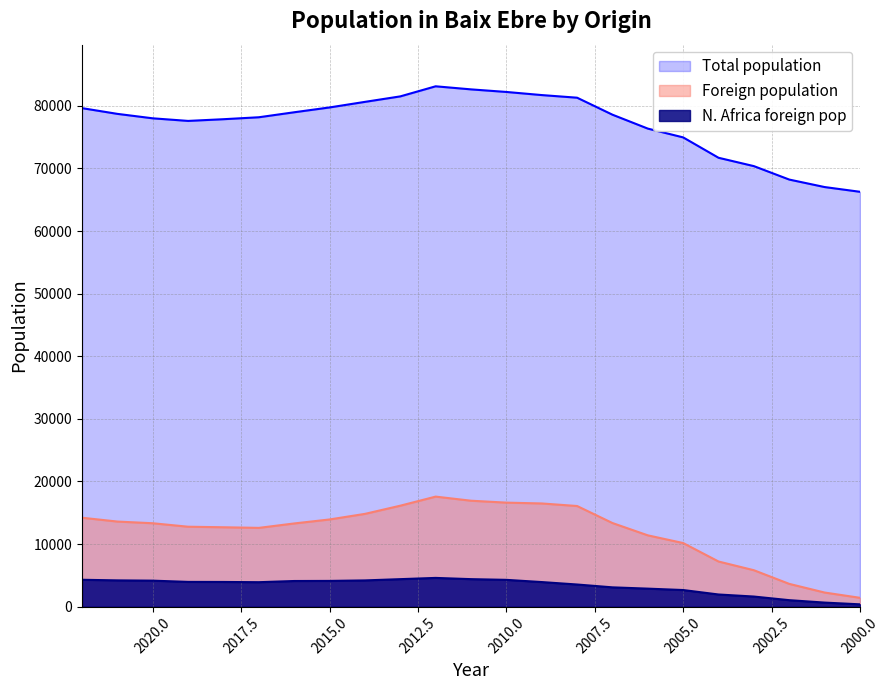

The Foreign population series shows 17583 at 2012. True or false?

True